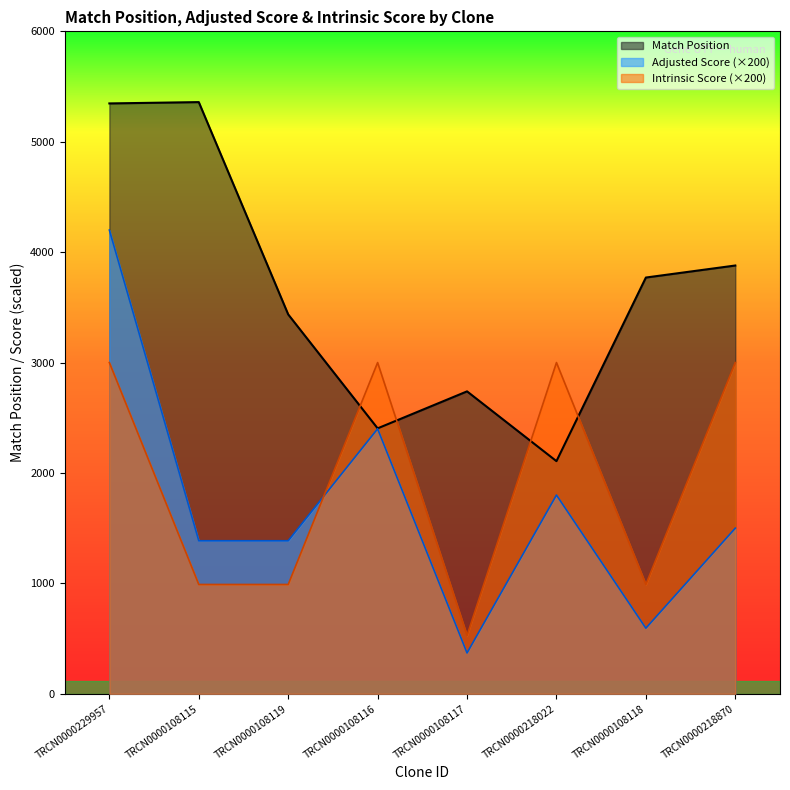

At which category does Intrinsic Score reach its first local peak?

TRCN0000108116